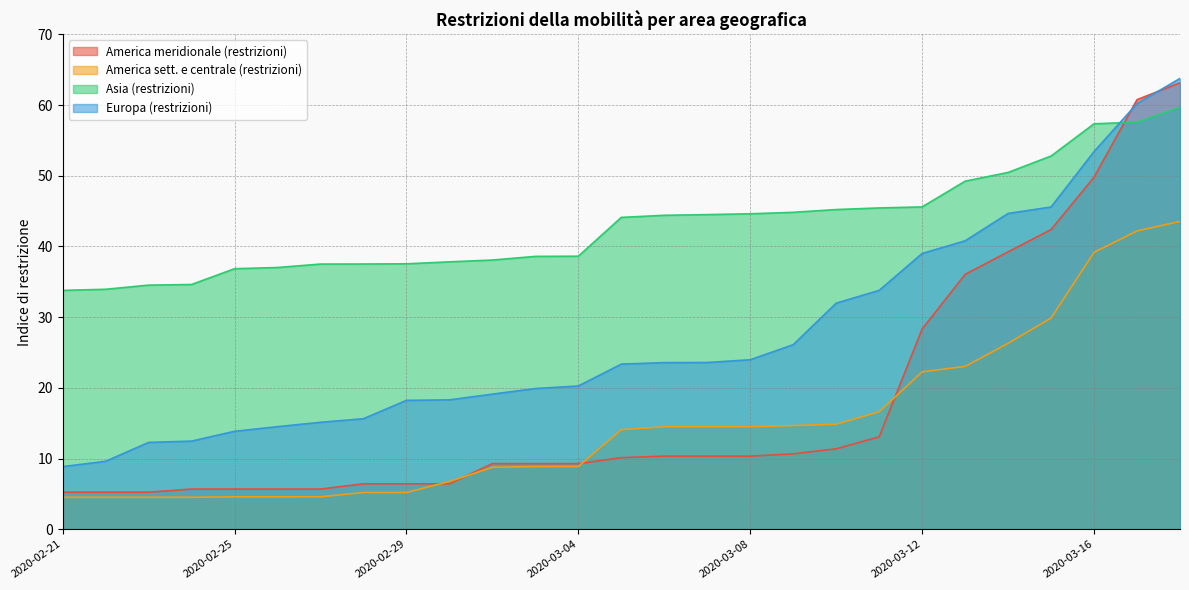

At how many categories does at least one series exceed 58?

2